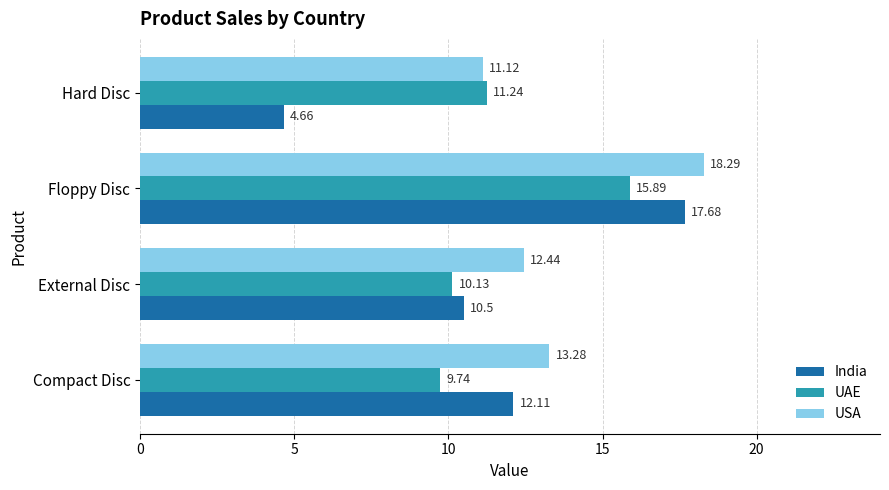

At how many categories does at least one series exceed 8?

4